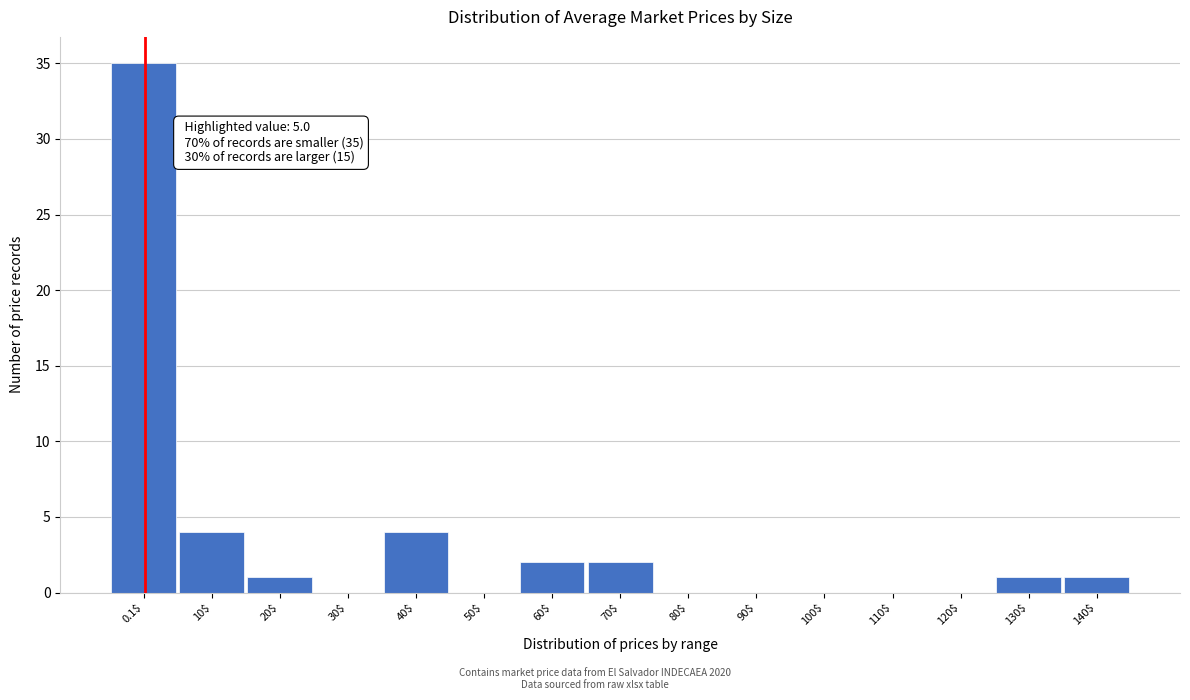

The value at 140$ is 1. True or false?

True